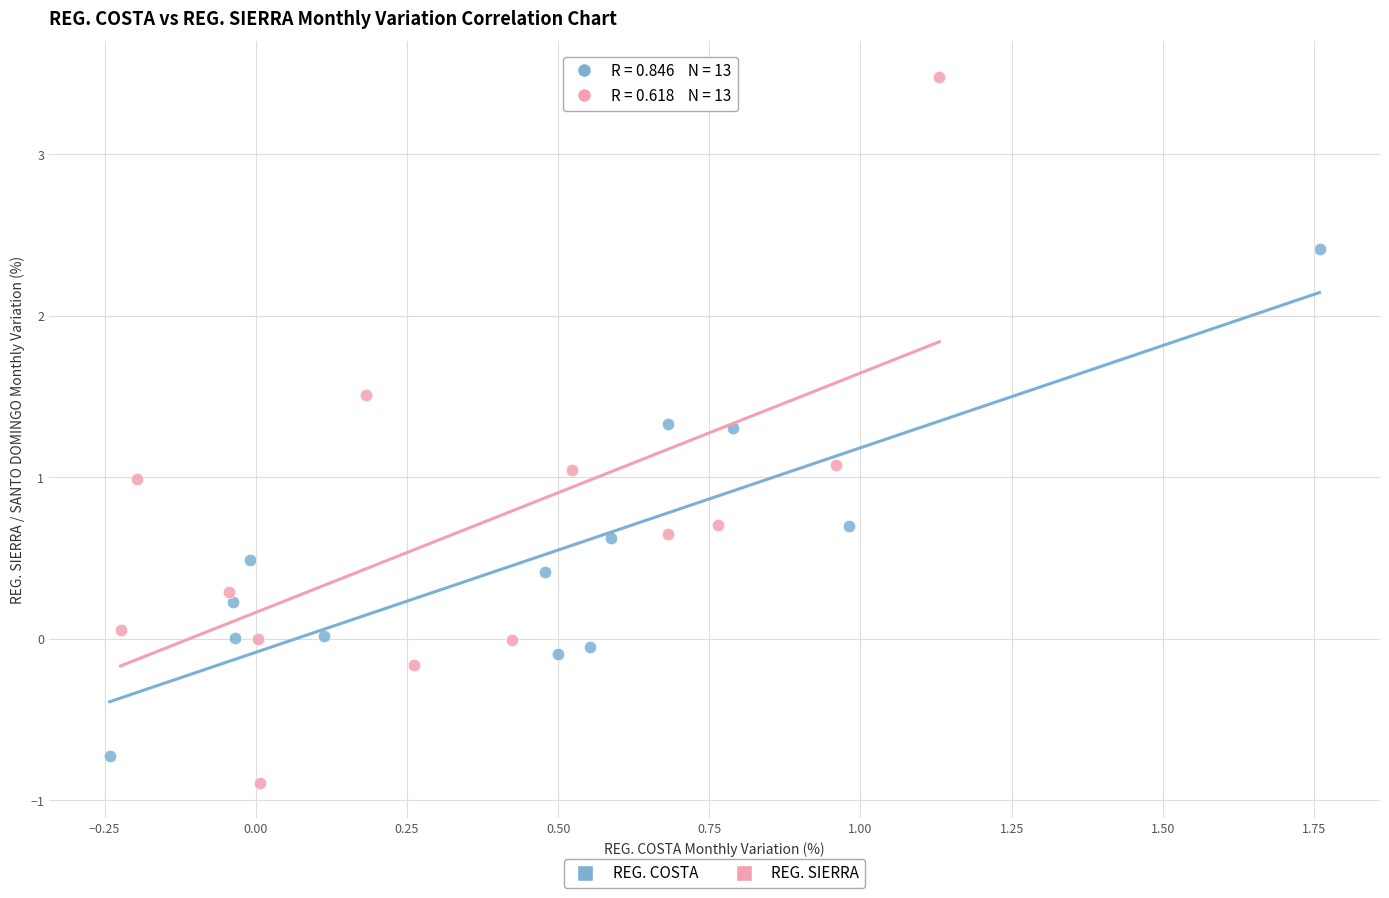

What are all the series names shown in the legend?

REG. COSTA, REG. SIERRA